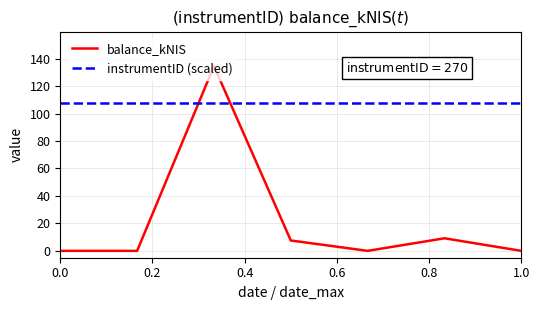

What is the highest value of the balance_kNIS series?

134.5